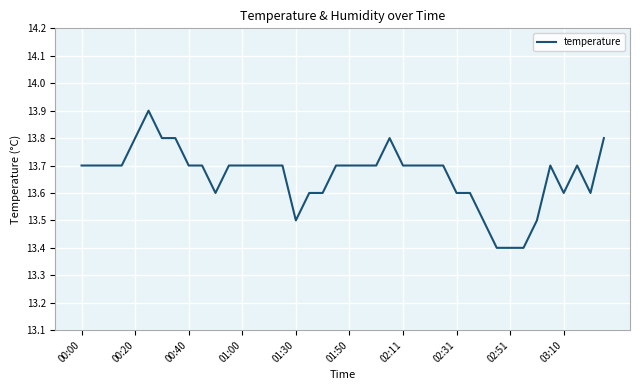

What is the maximum value shown in the chart?

13.9